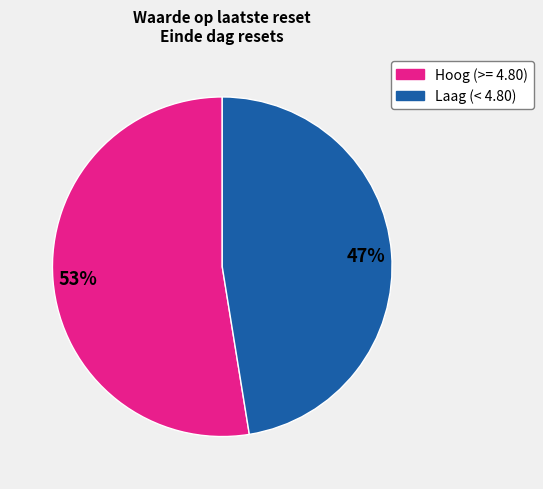

To the nearest percent, what is the average slice percentage?

50%